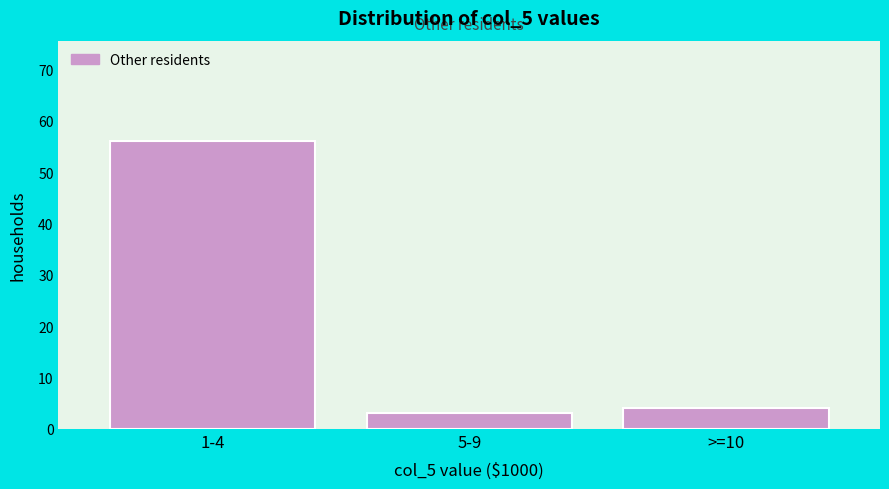

Reading right to left, transcribe all the data shown in this chart.

>=10=4	5-9=3	1-4=56